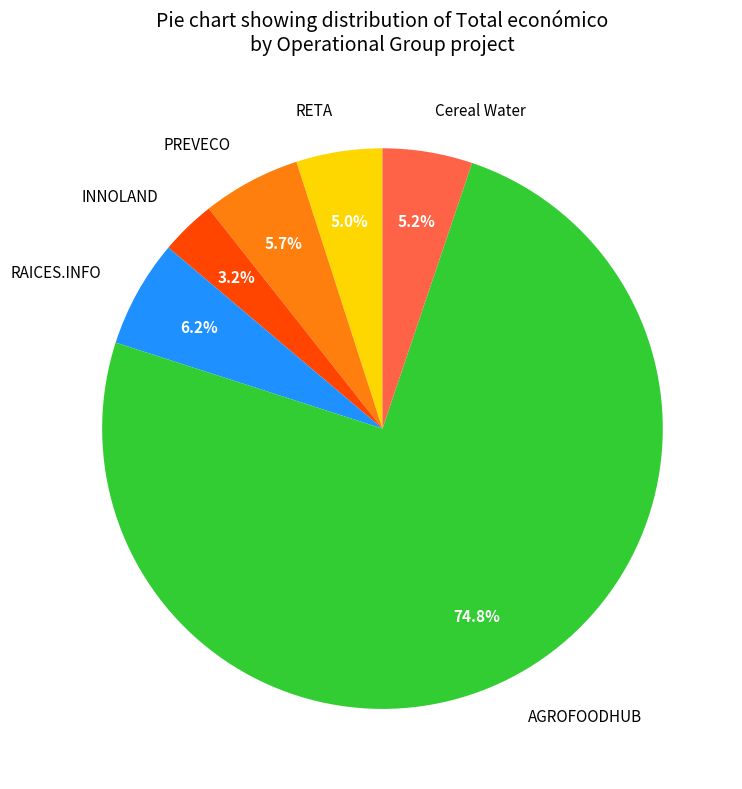

Does any single category account for the majority?

Yes